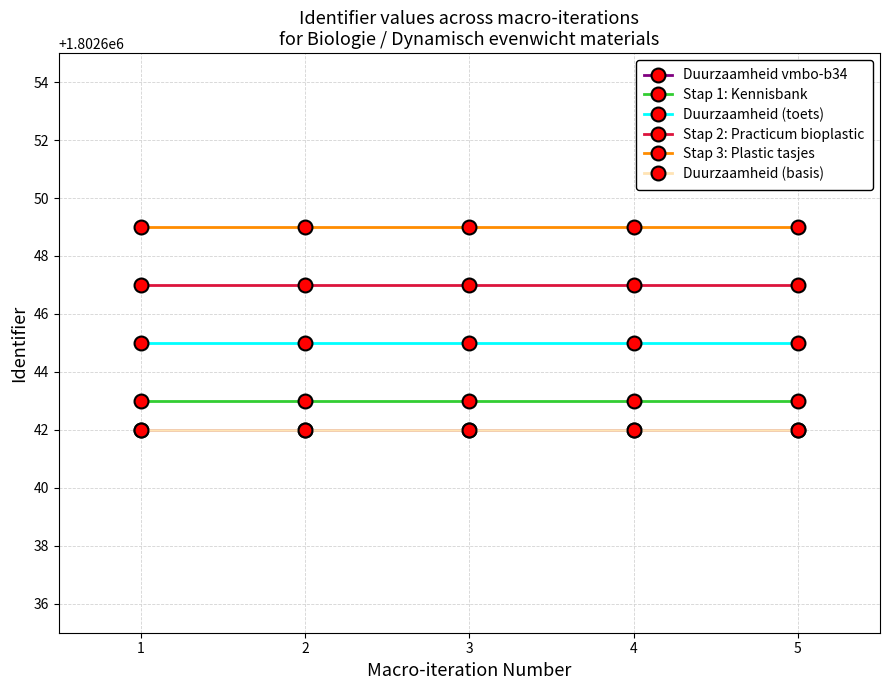

Which series changed the most between 3 and 5?

Duurzaamheid vmbo-b34